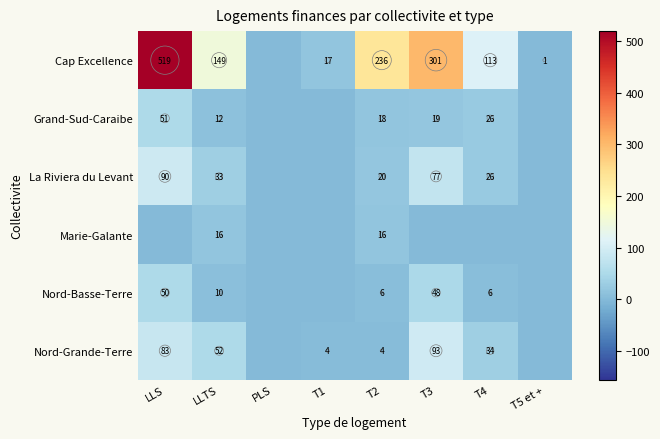

At which label does Cap Excellence reach its peak?

LLS